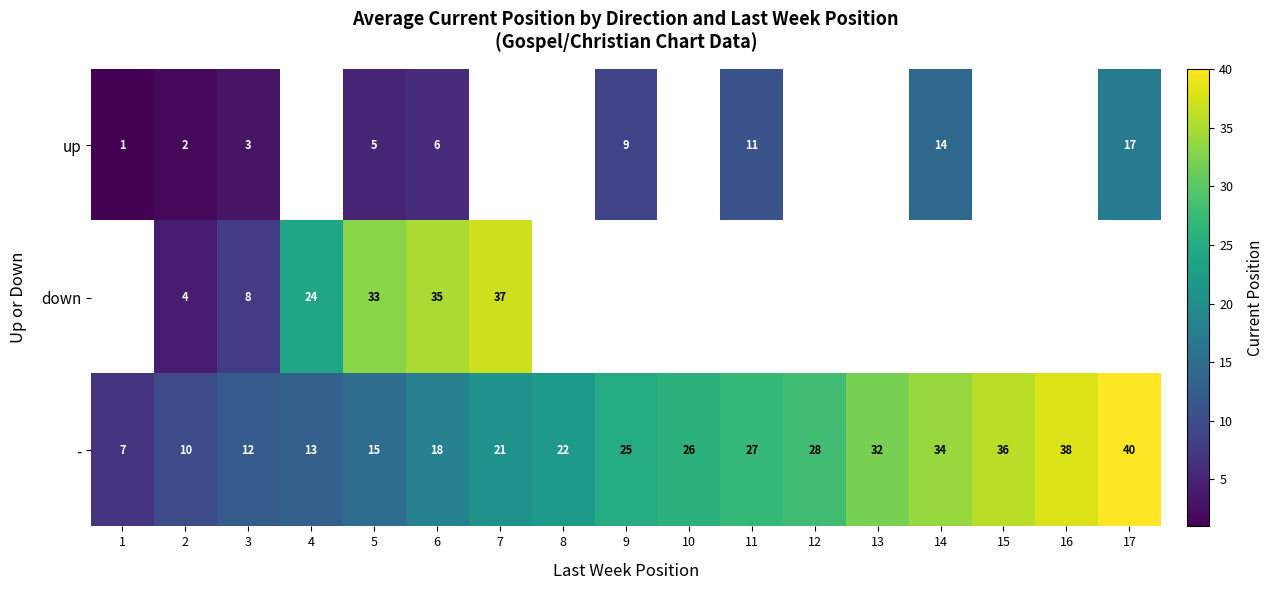

What is the difference between the maximum and minimum values in the - series?

33